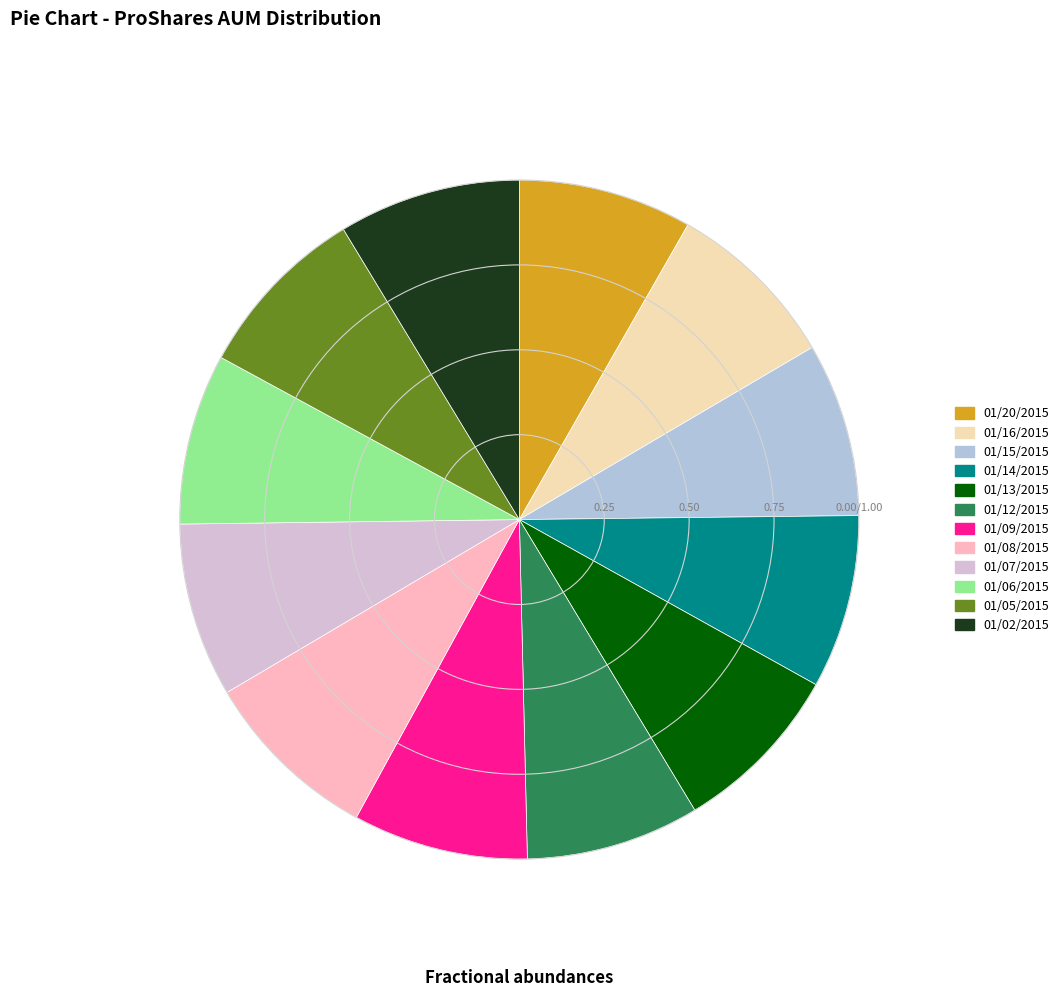

Approximately how many times larger is the value at 01/13/2015 compared to 01/07/2015?

1.0